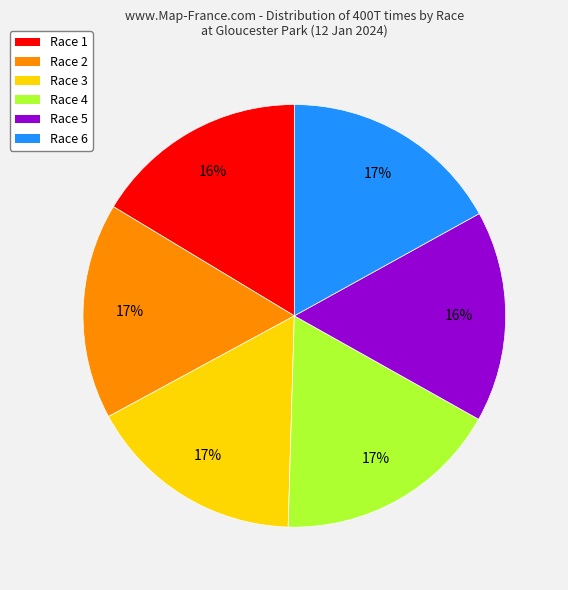

What percentage is the Race 4 slice, to the nearest percent?

17%